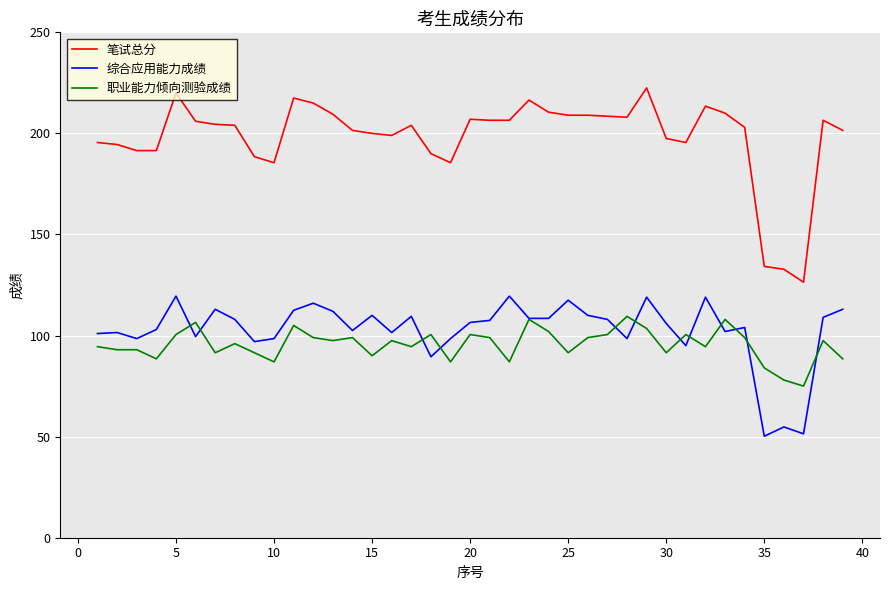

How many lines are shown in the chart?

3